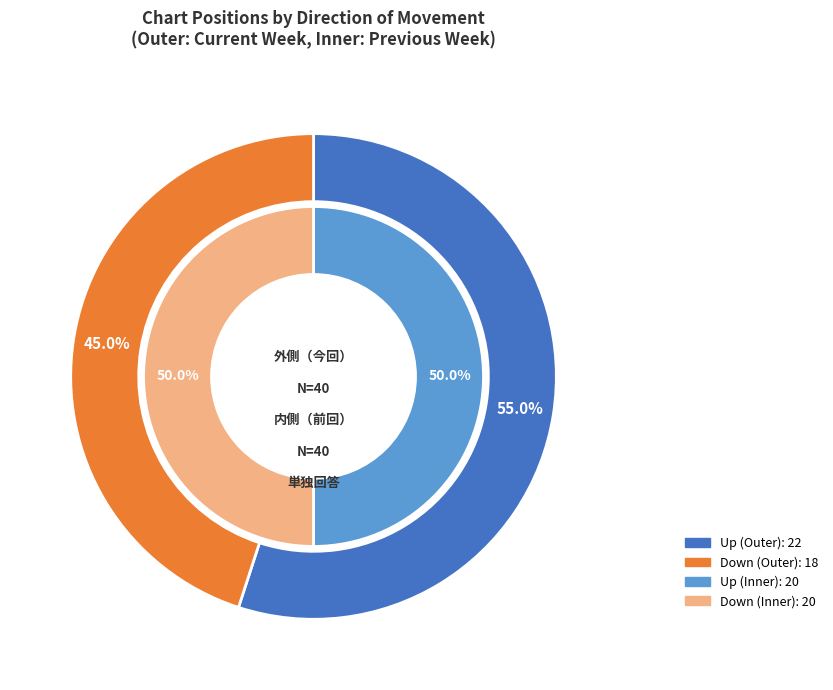

To the nearest percent, what percentage of the pie is up?

55%